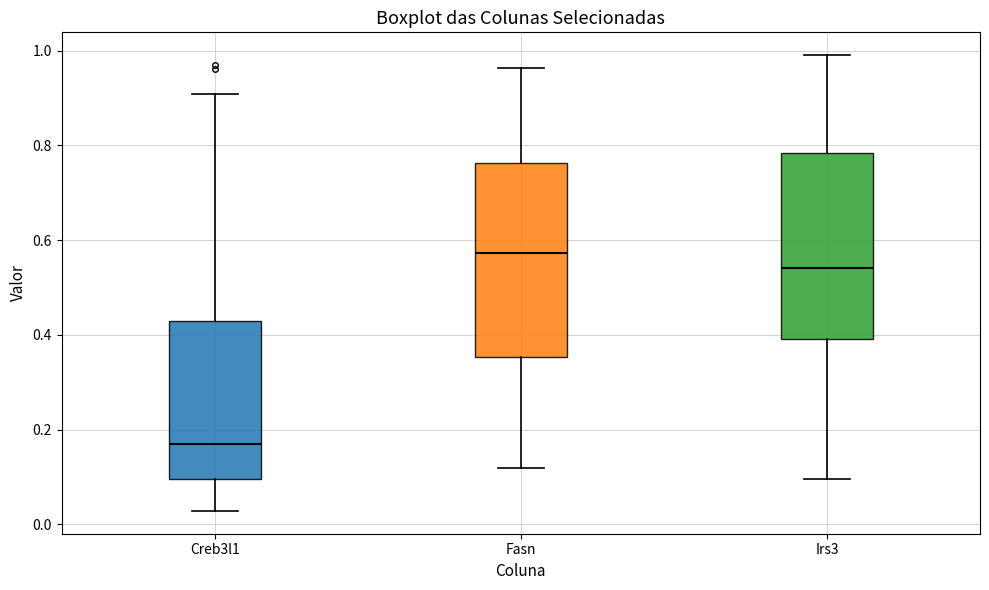

Reading left to right, transcribe this box plot: for each box, give where its median line is, the range the box spans, and where its two whiskers end, as read against the y-axis. The values are not printed on the chart, so give them approximately, as read against the axis.

Creb3l1: median 0.16, box 0.10 to 0.42, whiskers 0.02 to 0.90
Fasn: median 0.58, box 0.36 to 0.76, whiskers 0.12 to 0.96
Irs3: median 0.54, box 0.40 to 0.78, whiskers 0.10 to 1.00